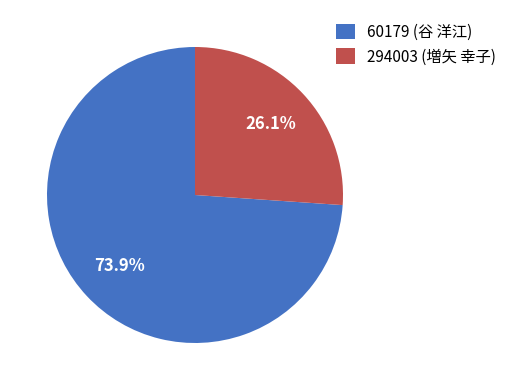

Rank the categories by value from lowest to highest.

294003, 60179